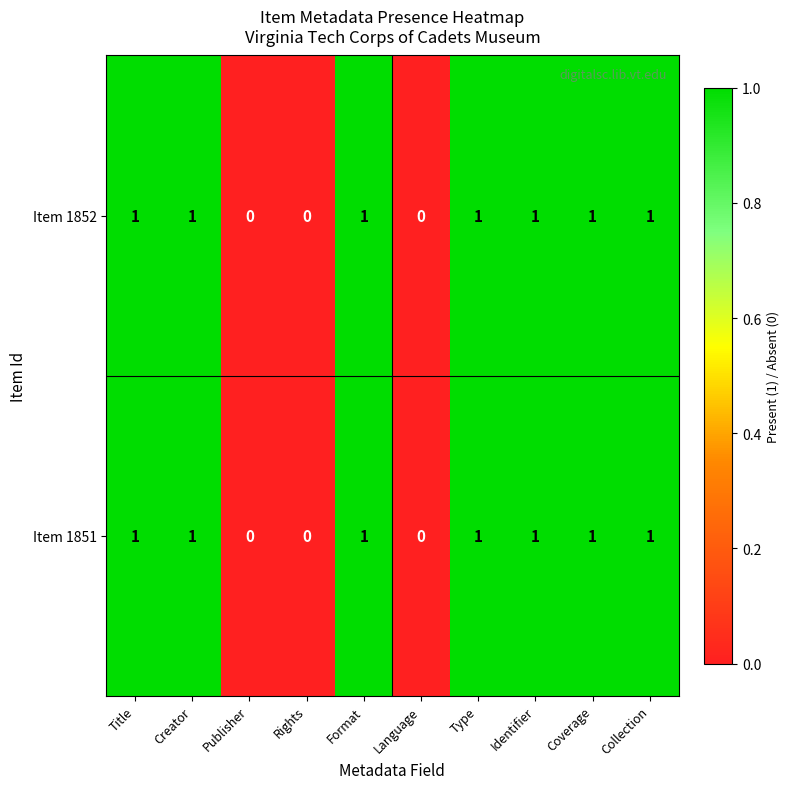

Reading left to right, what are all the values shown in this chart?

Item 1852: 1	1	0	0	1	0	1	1	1	1
Item 1851: 1	1	0	0	1	0	1	1	1	1